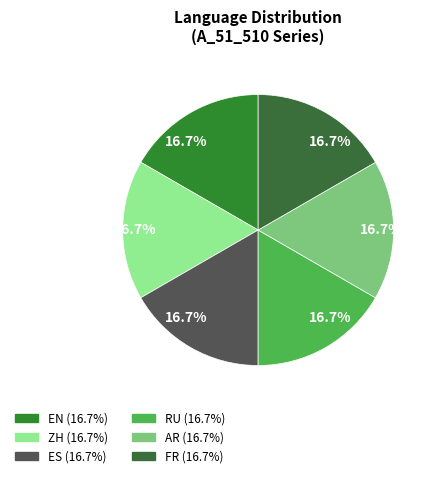

Is there a majority slice in this chart?

No